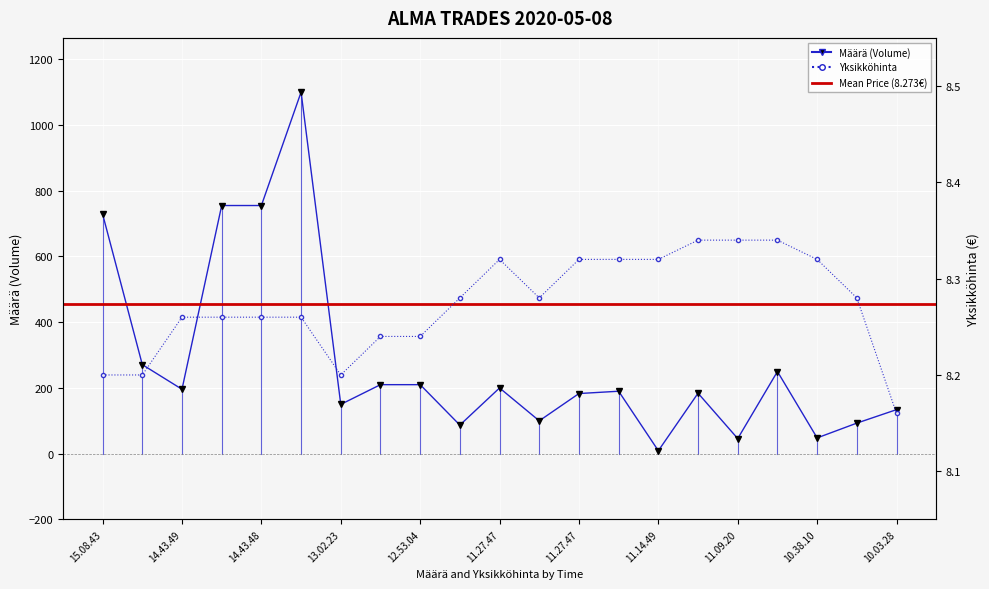

The value of Yksikköhinta at 11.27.47 is 8.3. True or false?

True